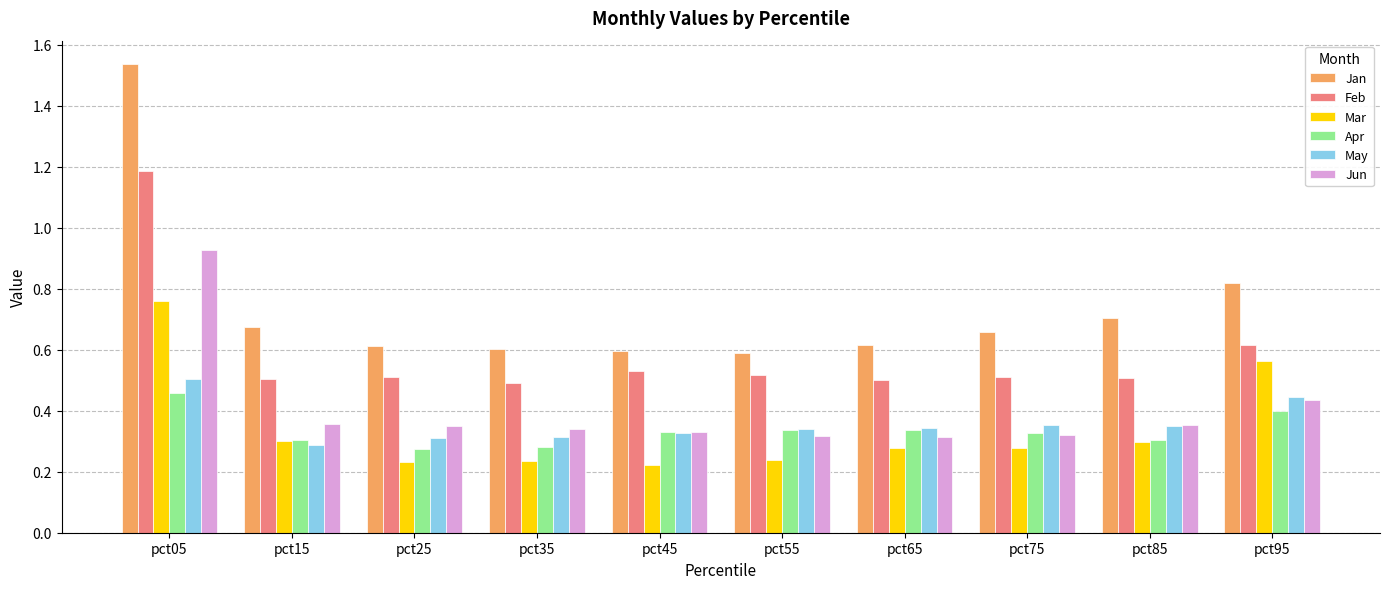

How many groups of bars are there?

10